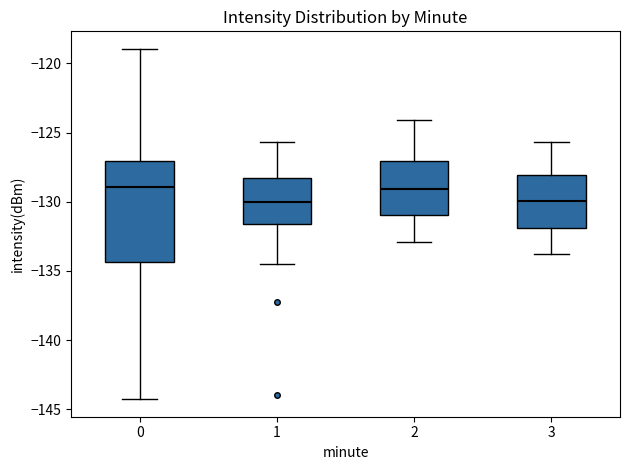

Where does the upper whisker of the box at x = 0 end on the y-axis? The values are not printed on the chart, so give them approximately, as read against the axis.

-119.0